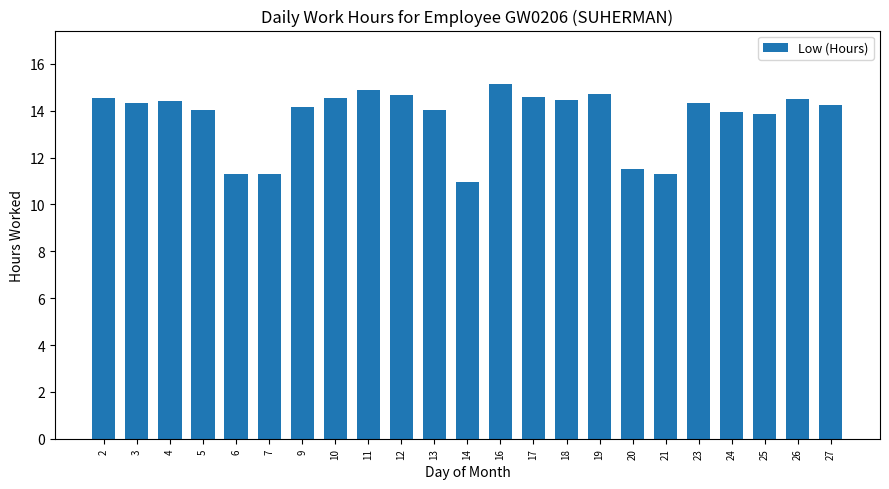

What value does the data have at 26?

14.5